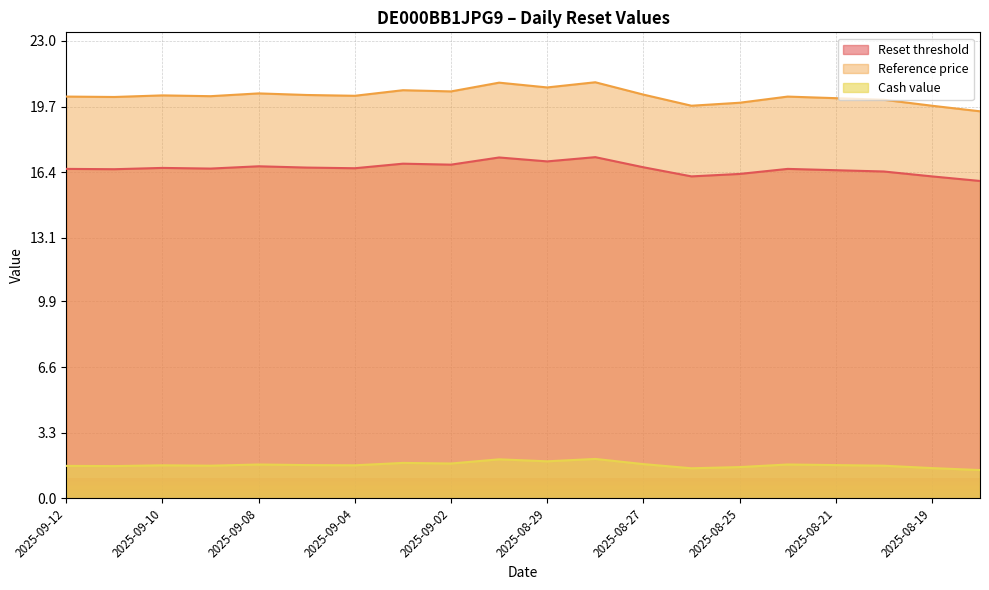

Which category has the highest value in the Reference price series?

2025-08-28